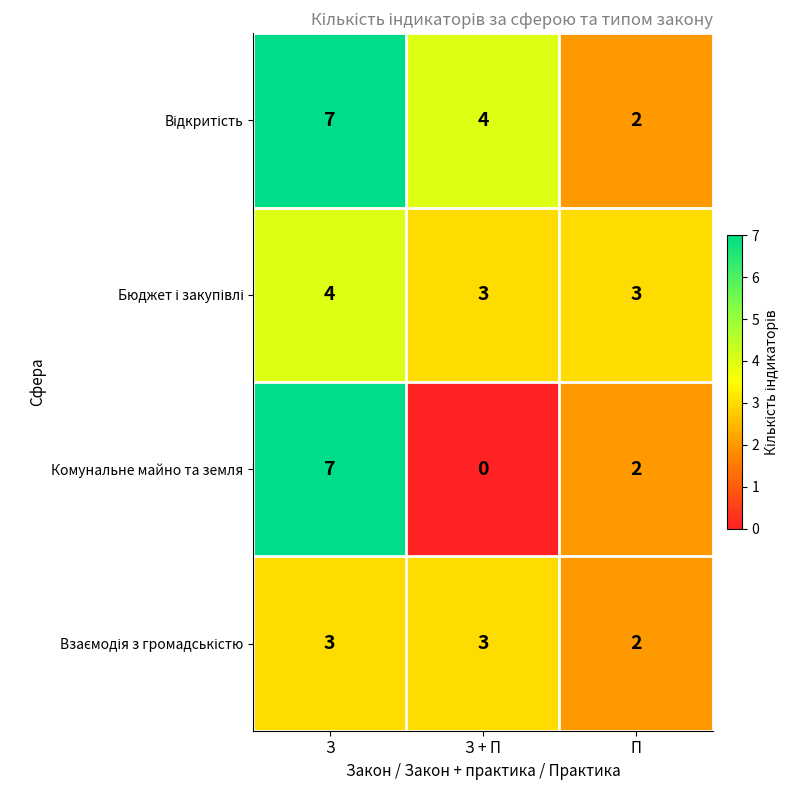

Which series has the widest spread of values?

Комунальне майно та земля